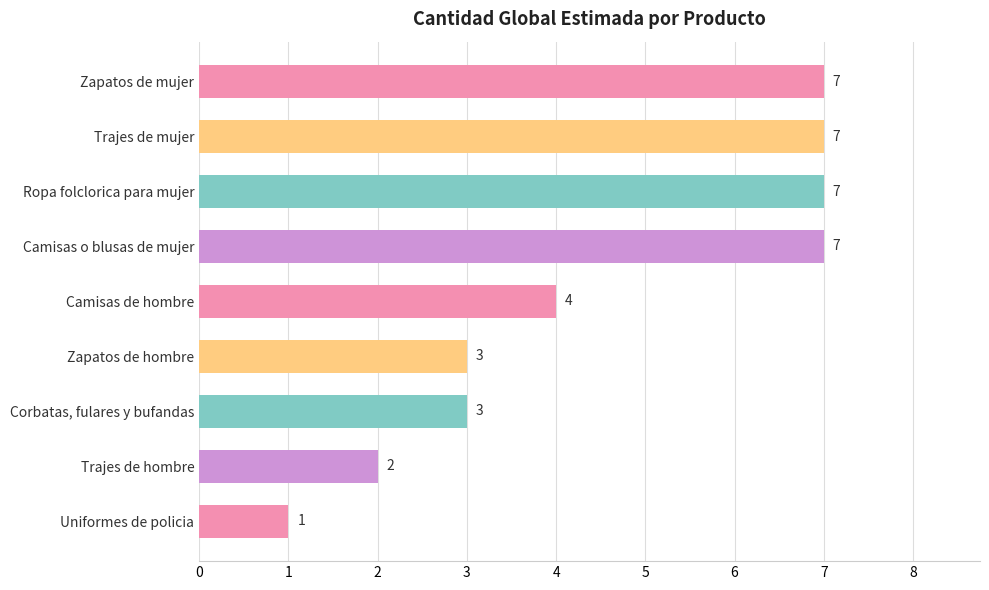

At which label is the value closest to 4?

Camisas de hombre